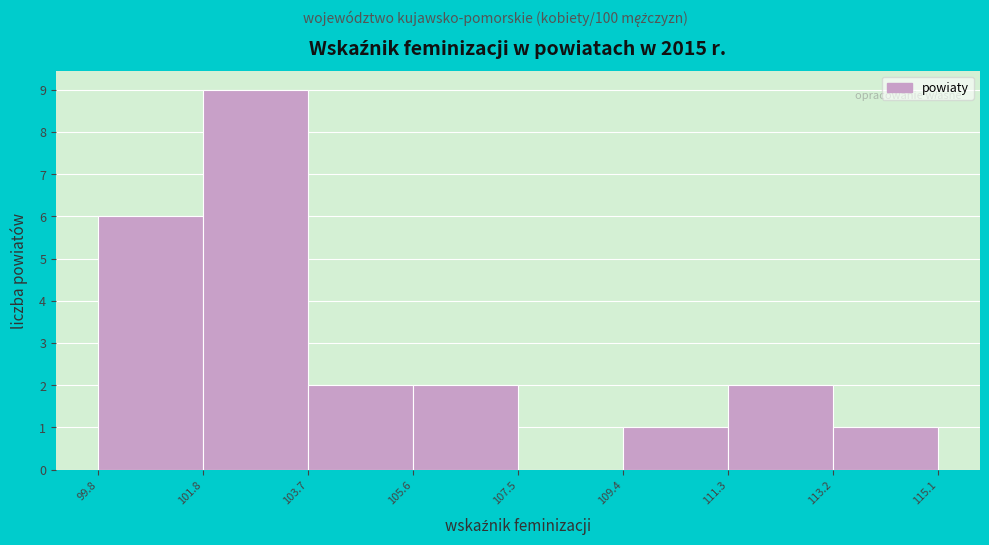

Reading left to right, list every bar in this chart as the range it spans on the x-axis followed by its height. The values are not printed on the chart, so give them approximately, as read against the axis.

99.8 to 101.8: 6
101.8 to 103.7: 9
103.7 to 105.6: 2
105.6 to 107.5: 2
107.5 to 109.4: 0
109.4 to 111.3: 1
111.3 to 113.2: 2
113.2 to 115.1: 1